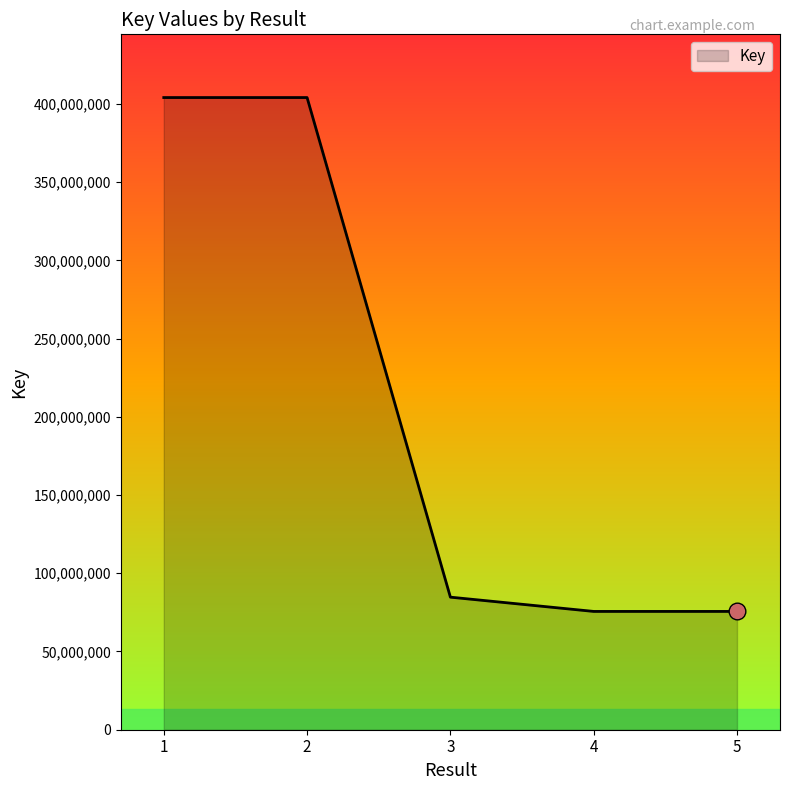

What is the greatest value displayed?

404038548